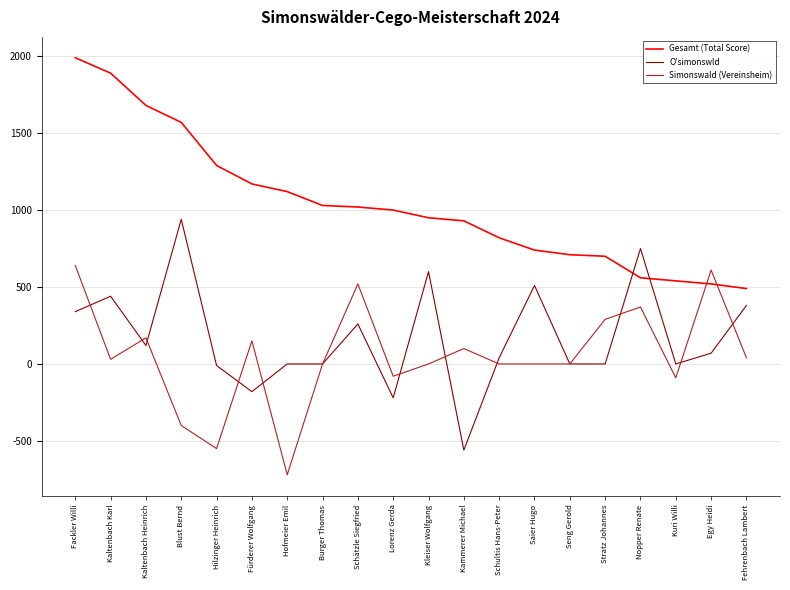

What is the spread (max minus min) of values at Saier Hugo?

740